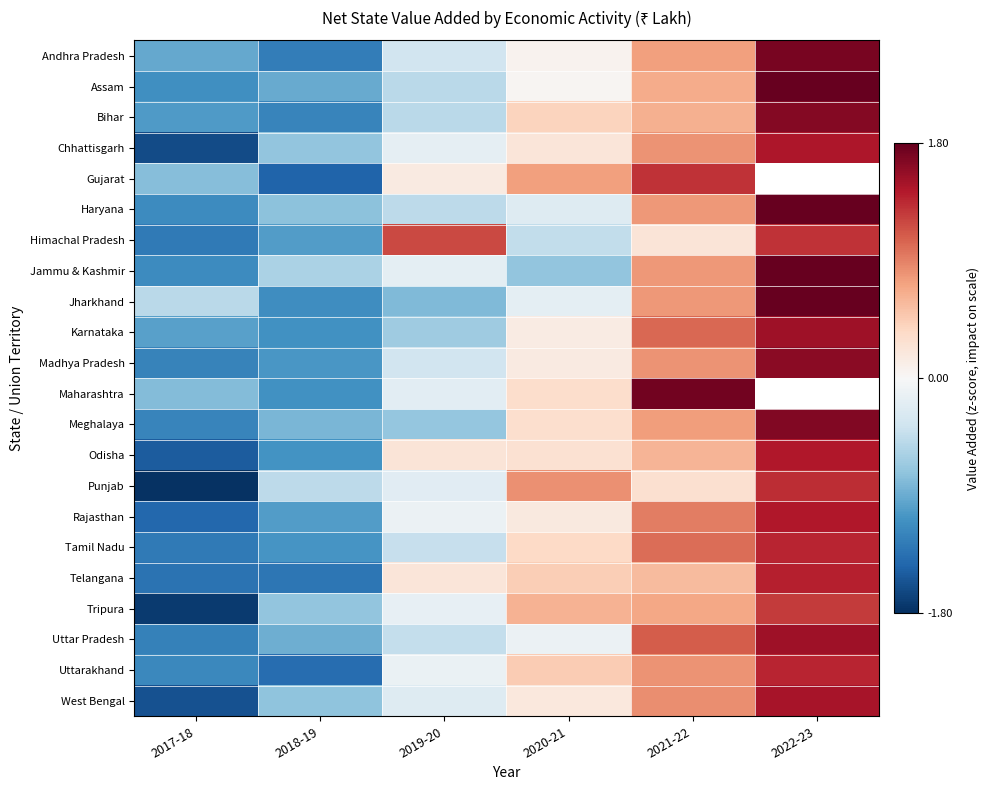

True or false: Odisha has a value of 2.5 at 2022-23.

False